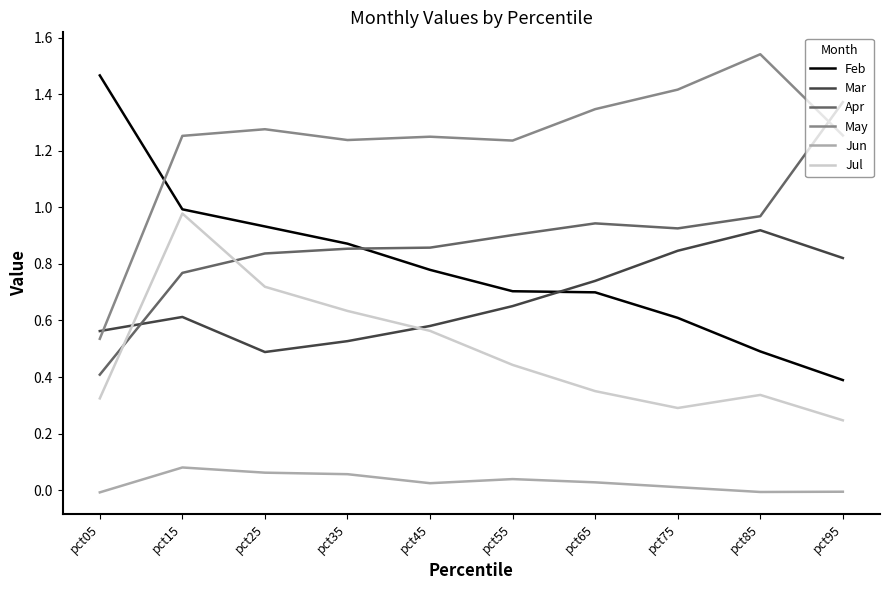

True or false: Jun has more than 1 points higher than both neighbors.

True